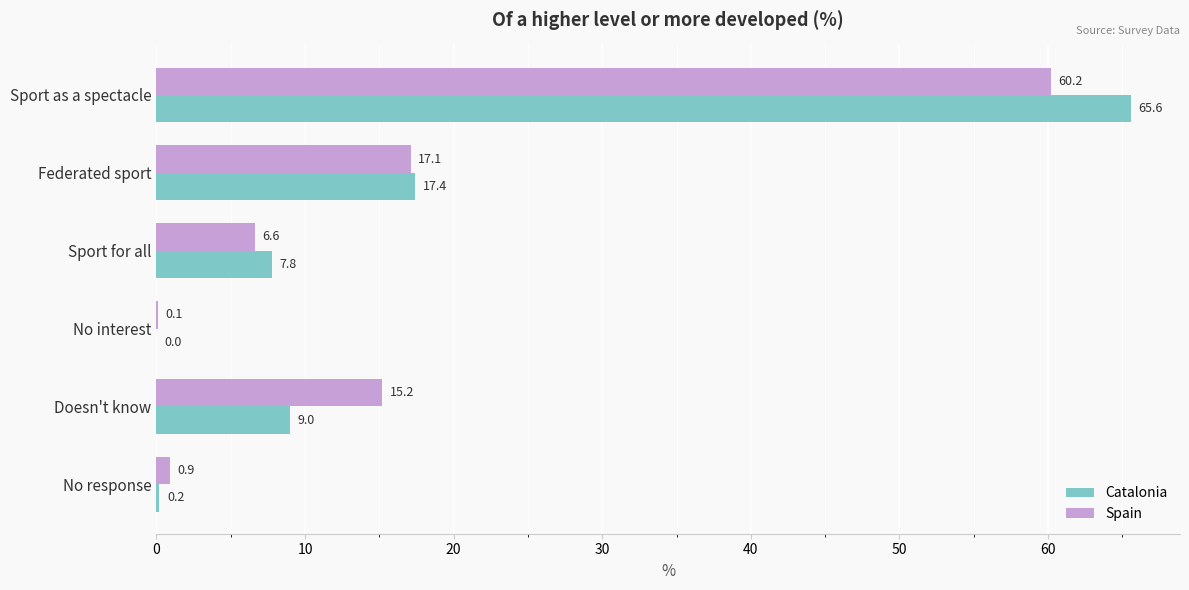

Between Doesn't know and No response, which series saw the biggest shift?

Spain